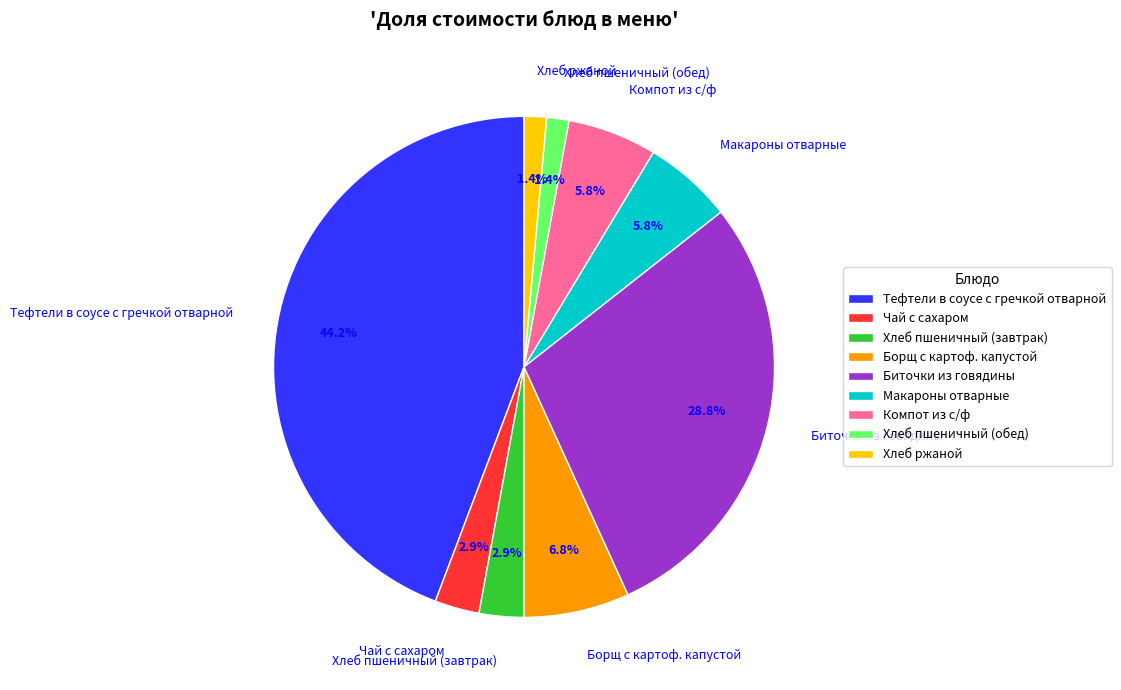

Count the number of slices in the pie.

9